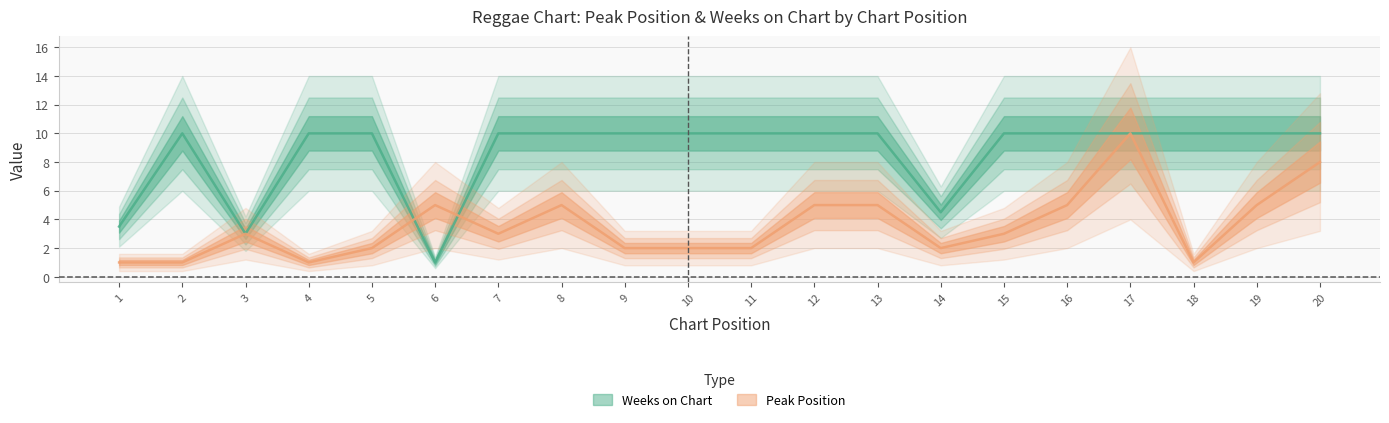

List the labels in order of Weeks on Chart value, smallest first.

6, 3, 1, 14, 2, 4, 5, 7, 8, 9, 10, 11, 12, 13, 15, 16, 17, 18, 19, 20